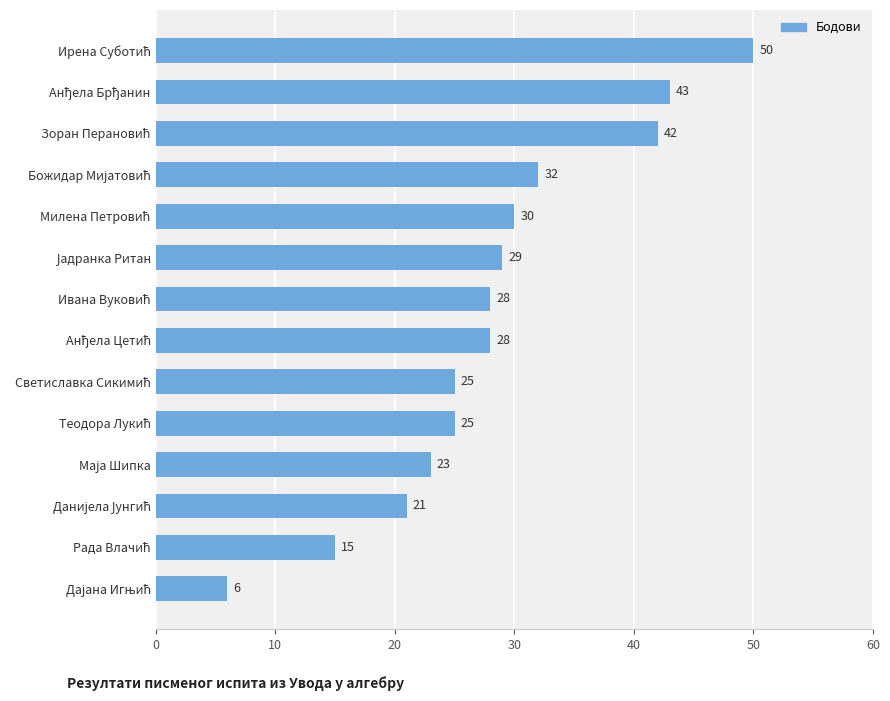

Reading top to bottom, list all the values displayed in this chart.

50	43	42	32	30	29	28	28	25	25	23	21	15	6